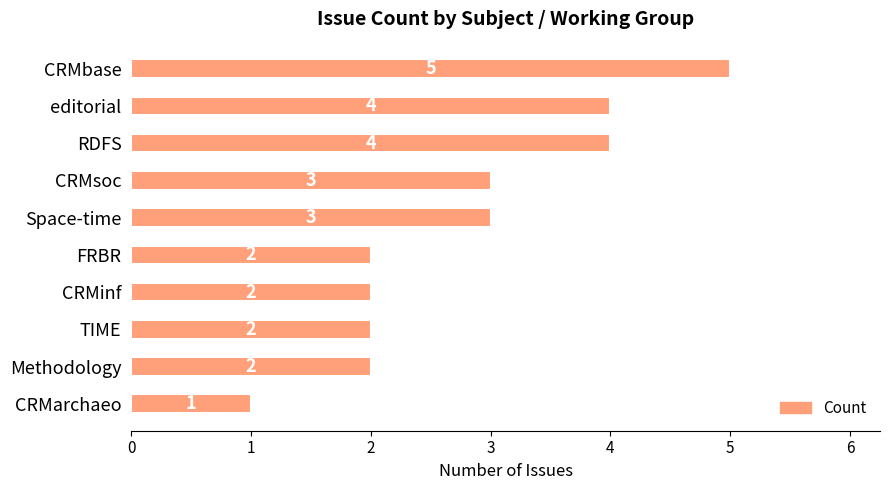

Reading bottom to top, list all the values displayed in this chart.

CRMarchaeo=1	Methodology=2	TIME=2	CRMinf=2	FRBR=2	Space-time=3	CRMsoc=3	RDFS=4	editorial=4	CRMbase=5